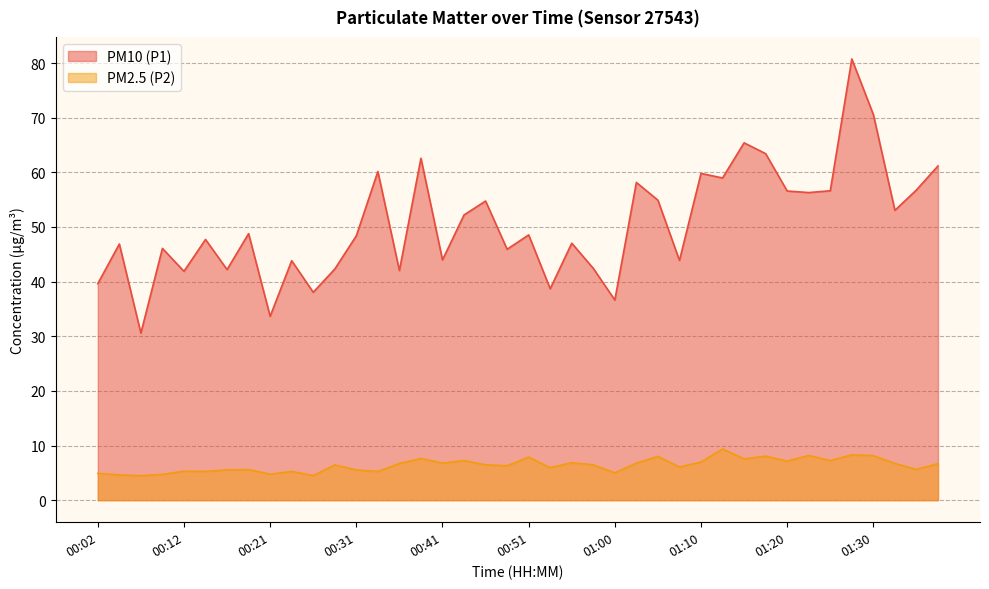

What is the approximate value of PM10 (P1) at 00:51?

48.5